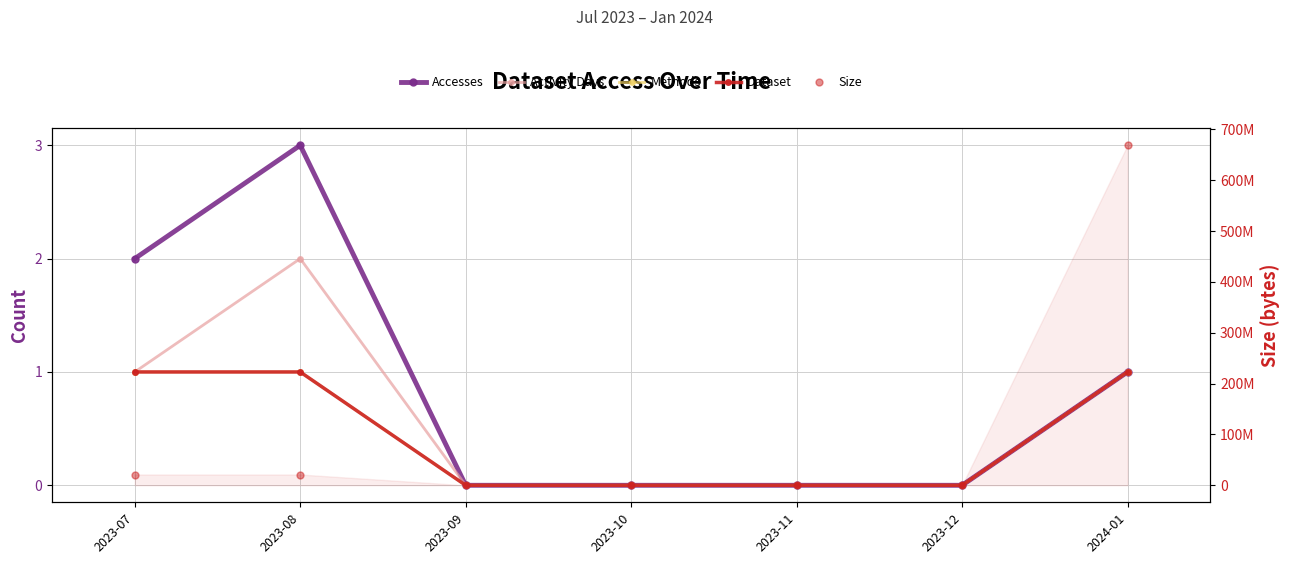

True or false: Activity Days and Size intersect in this chart.

False